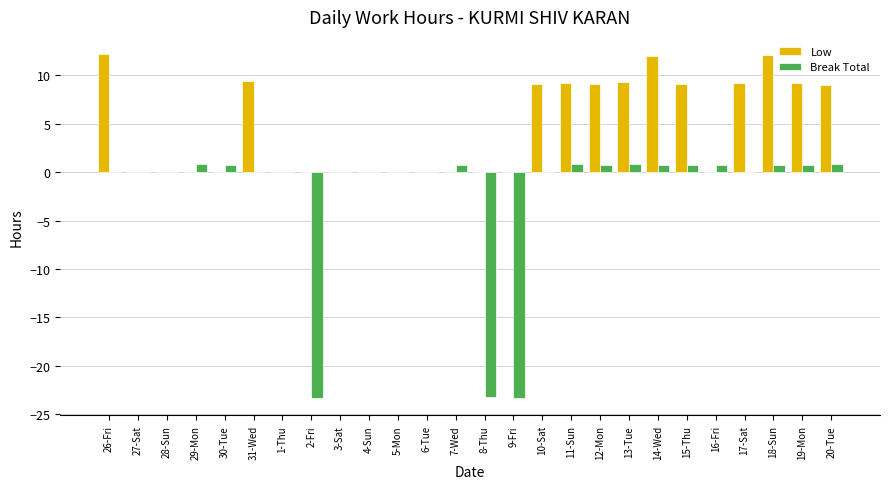

Between 4-Sun and 12-Mon, which series saw the biggest shift?

Low